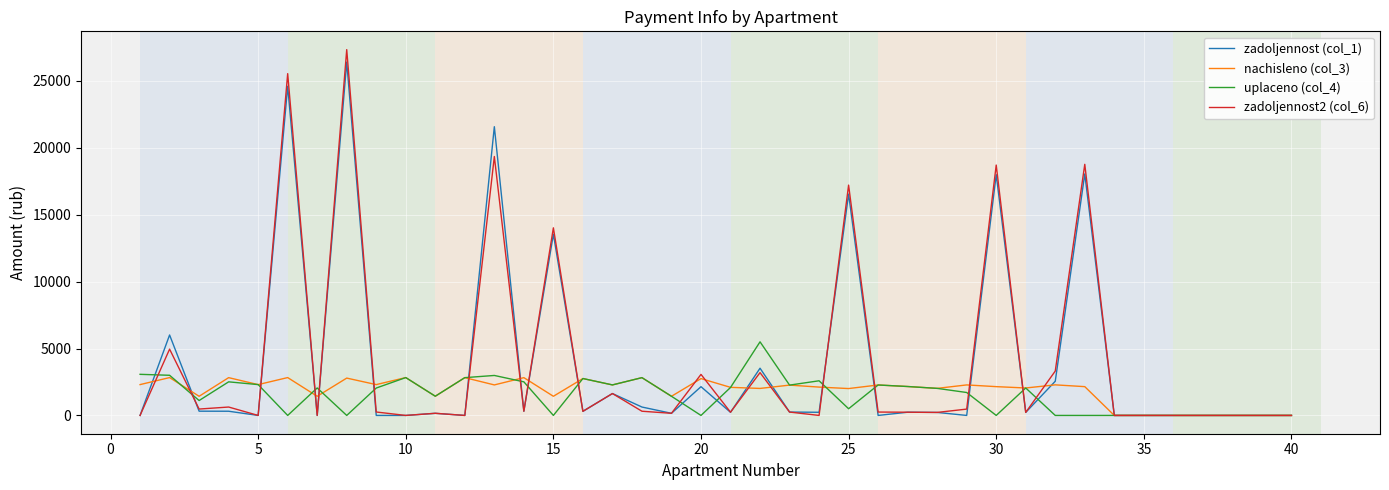

What is the maximum value for zadoljennost2 (col_6)?

27335.3